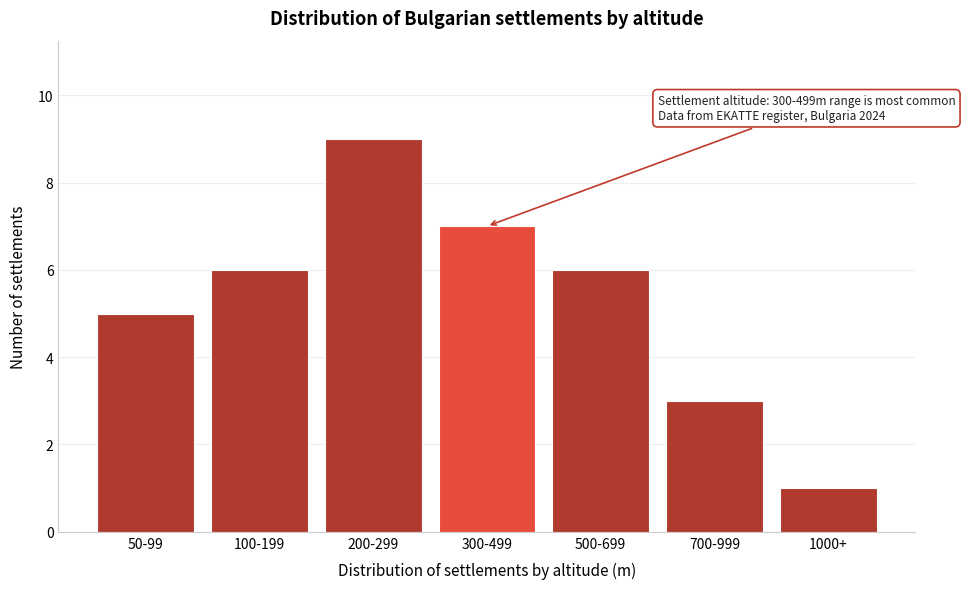

Reading left to right, transcribe all the data shown in this chart.

5	6	9	7	6	3	1